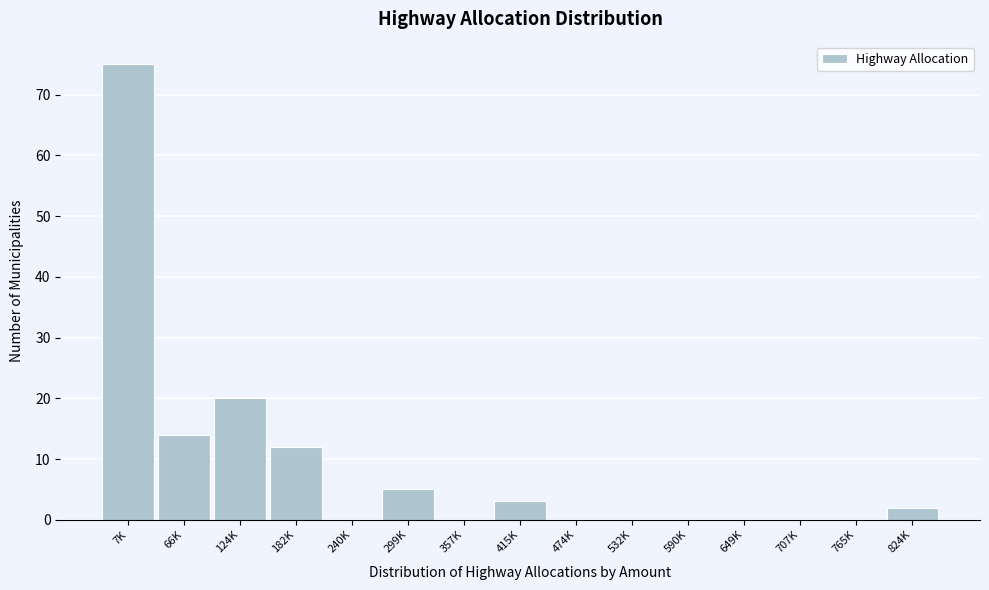

Reading left to right, list all the values displayed in this chart.

7K=75	66K=14	124K=20	182K=12	240K=0	299K=5	357K=0	415K=3	474K=0	532K=0	590K=0	649K=0	707K=0	765K=0	824K=2